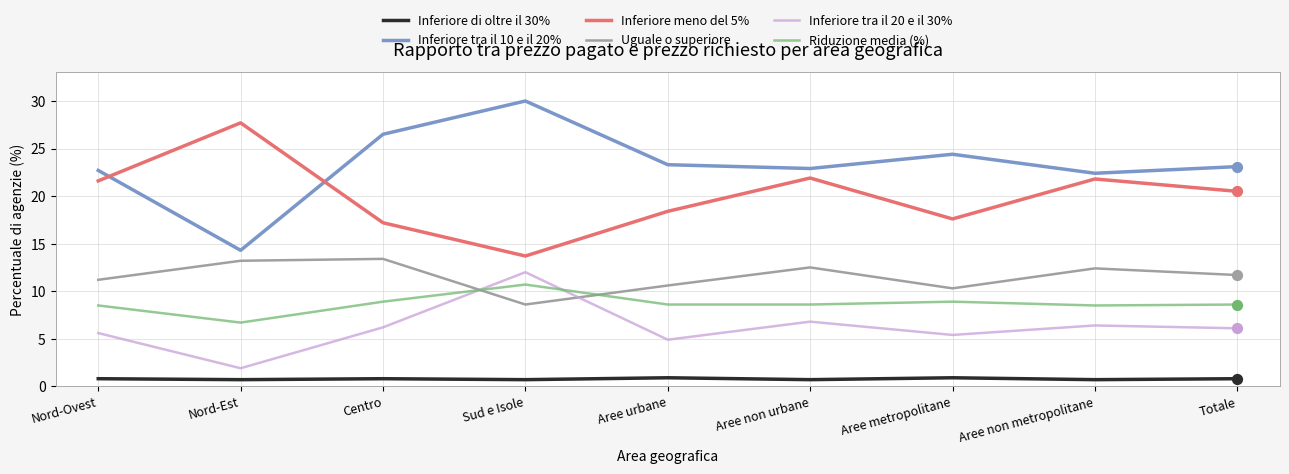

Is the value of Inferiore di oltre il 30% at Nord-Ovest greater than the value of Uguale o superiore at Centro?

No